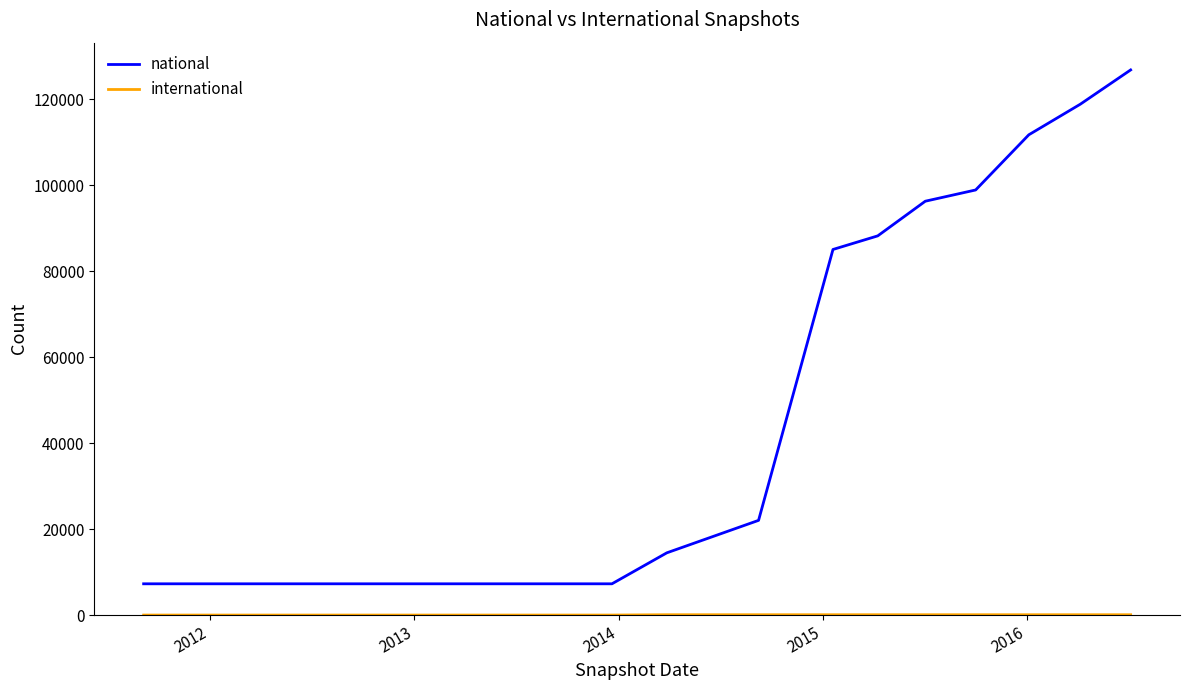

Which series has the largest total across all categories?

national